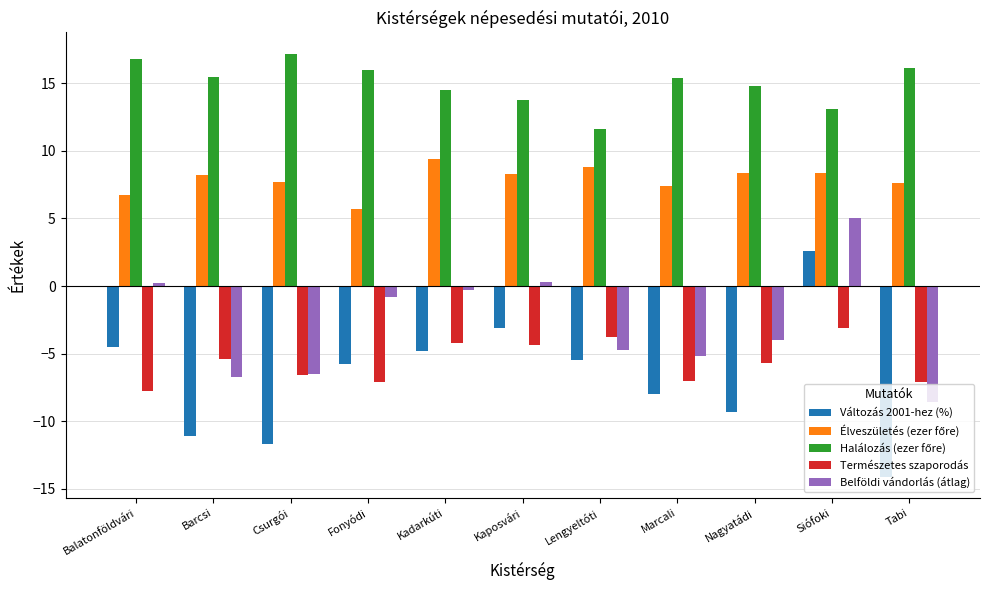

What is the sum of the Belföldi vándorlás (átlag) values at Barcsi and Siófoki?

-1.7